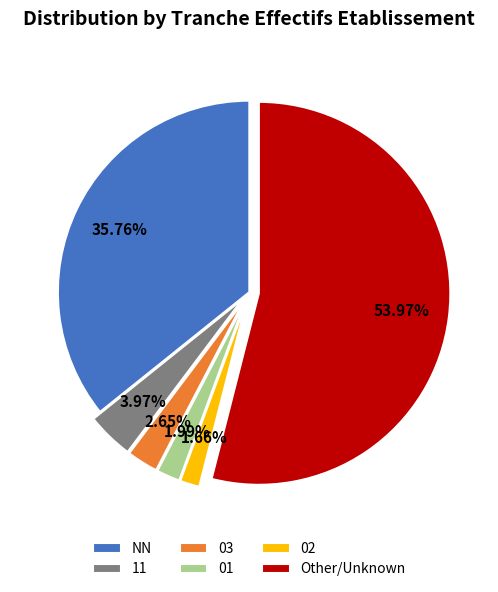

Between 01 and 11, which is larger?

11